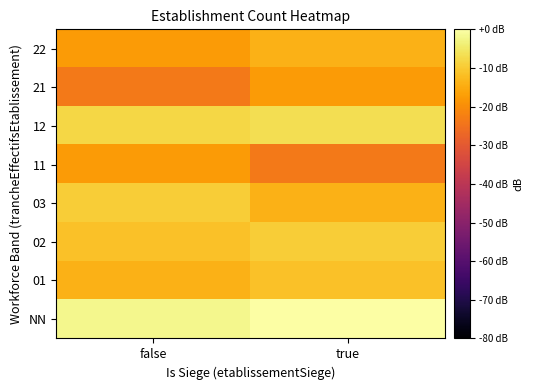

What is the difference between the highest and lowest values at false?

21.6